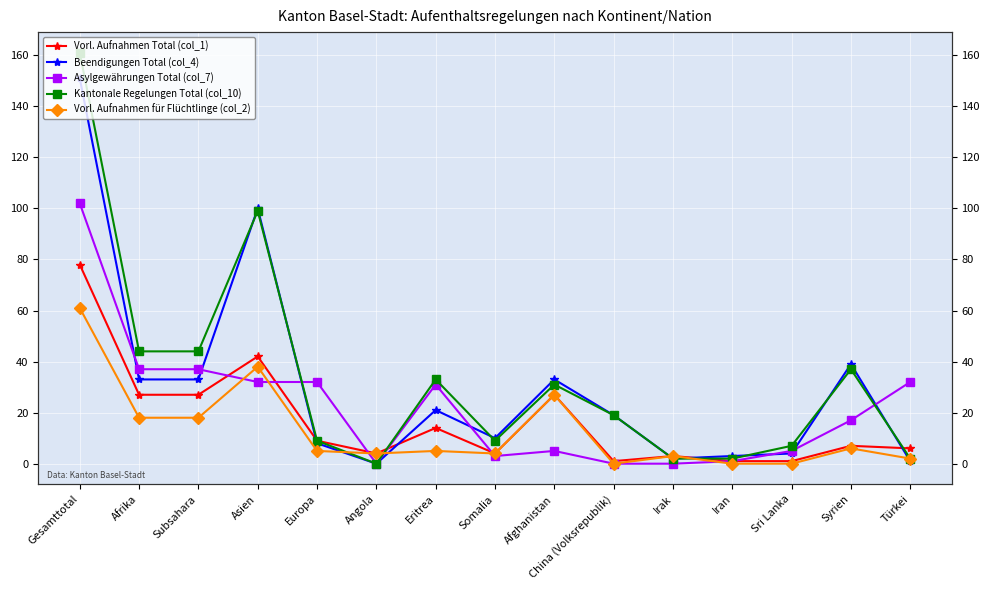

What is the highest value of the Kantonale Regelungen Total (col_10) series?

161